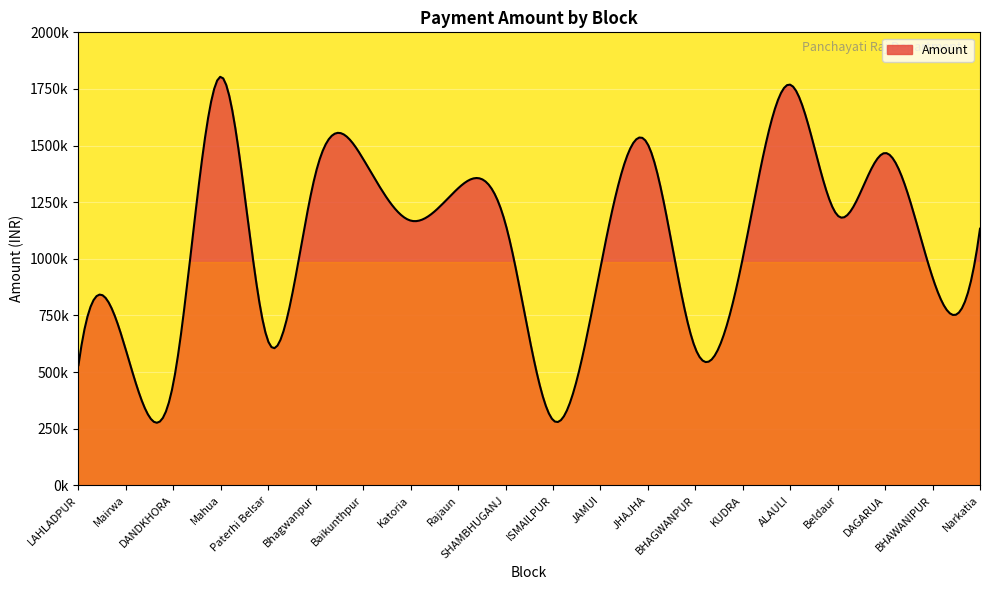

Is this an area chart (filled region under the line)?

Yes